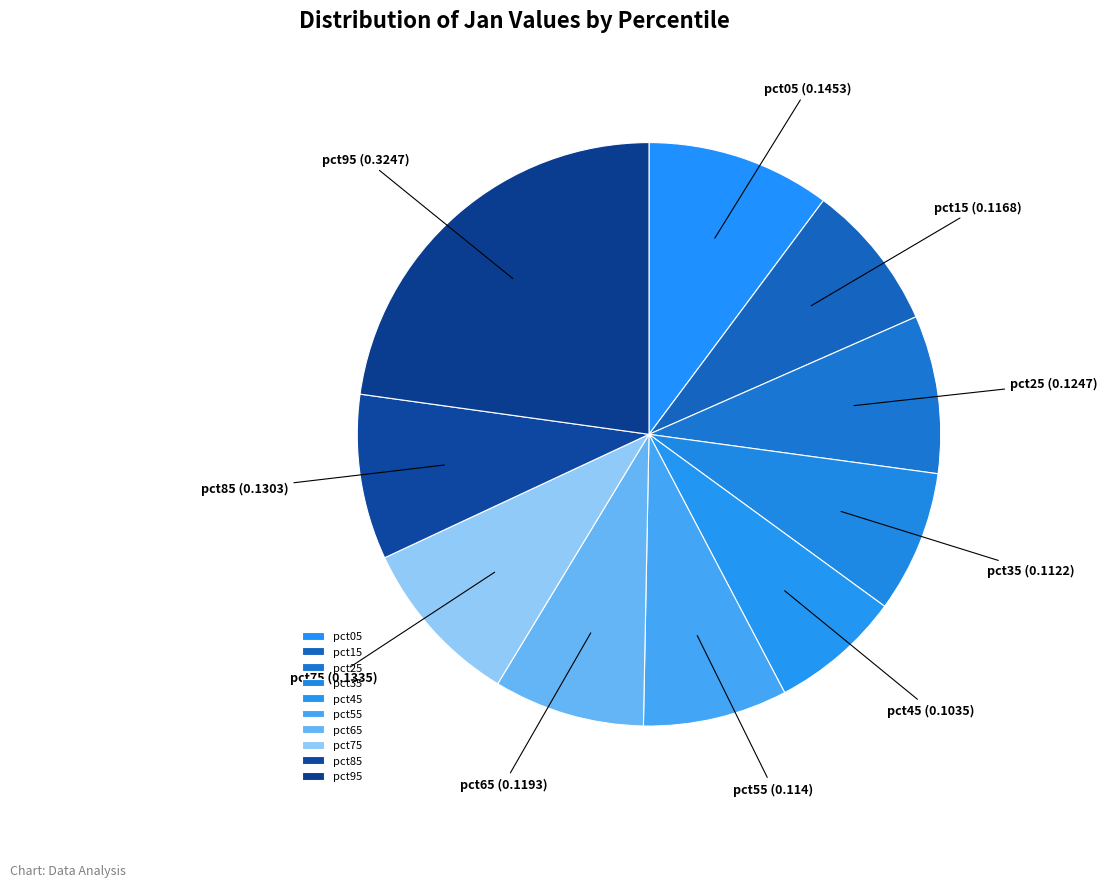

Which slice is the largest?

pct95